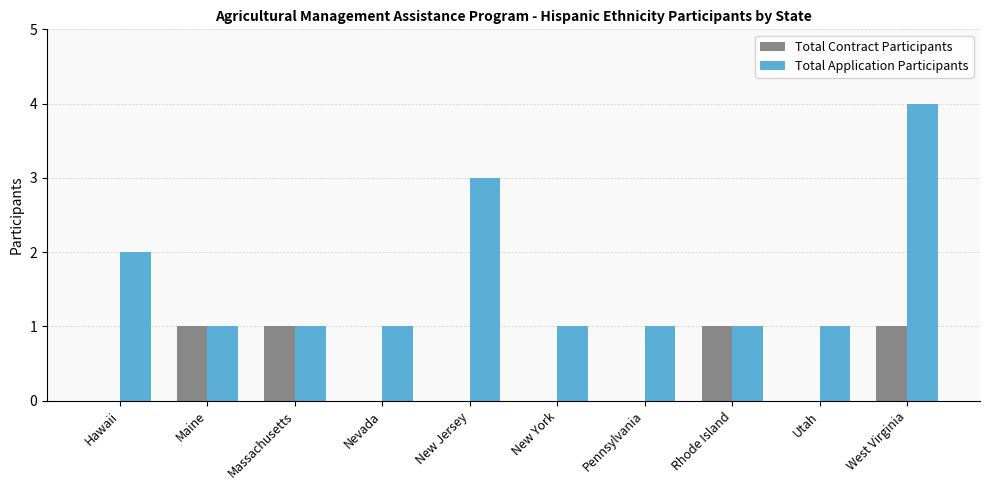

How many distinct data groups are displayed?

2